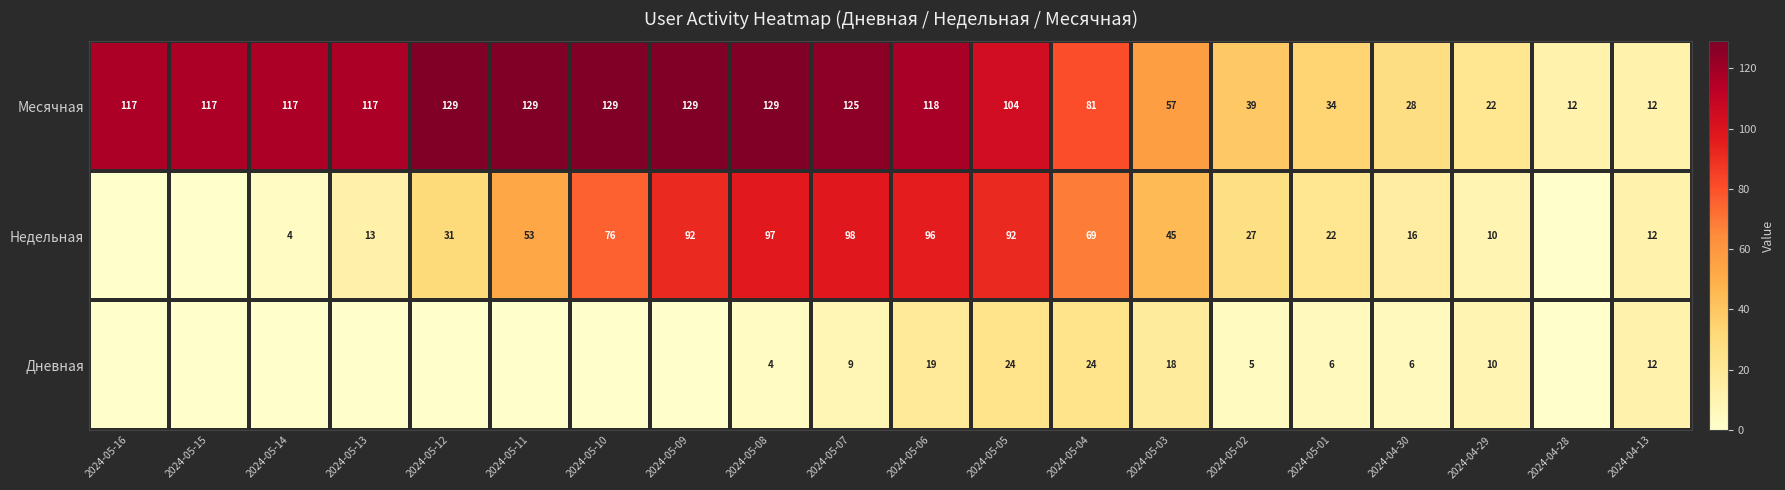

Rank the series at 2024-04-30 from highest to lowest value.

Месячная, Недельная, Дневная